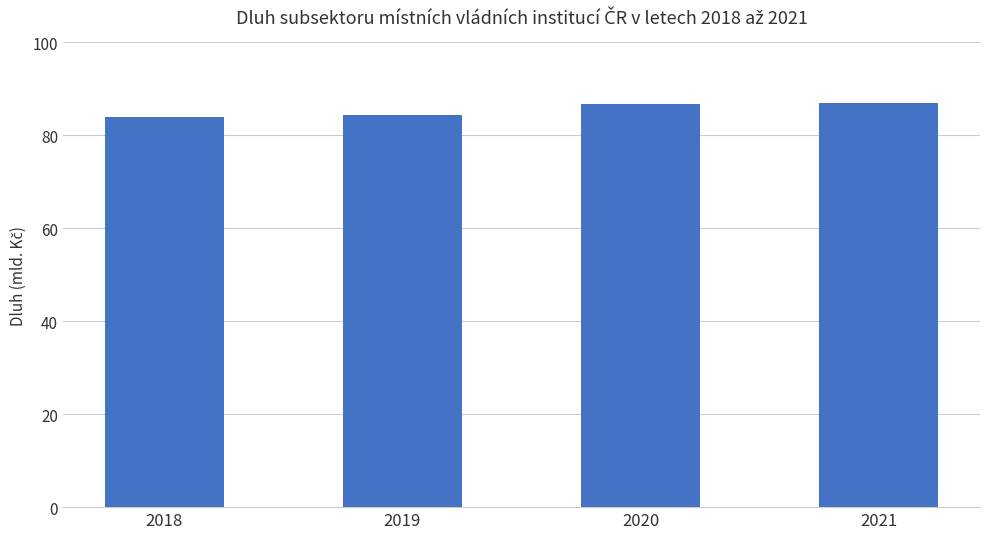

What is the minimum value shown in the chart?

84.0